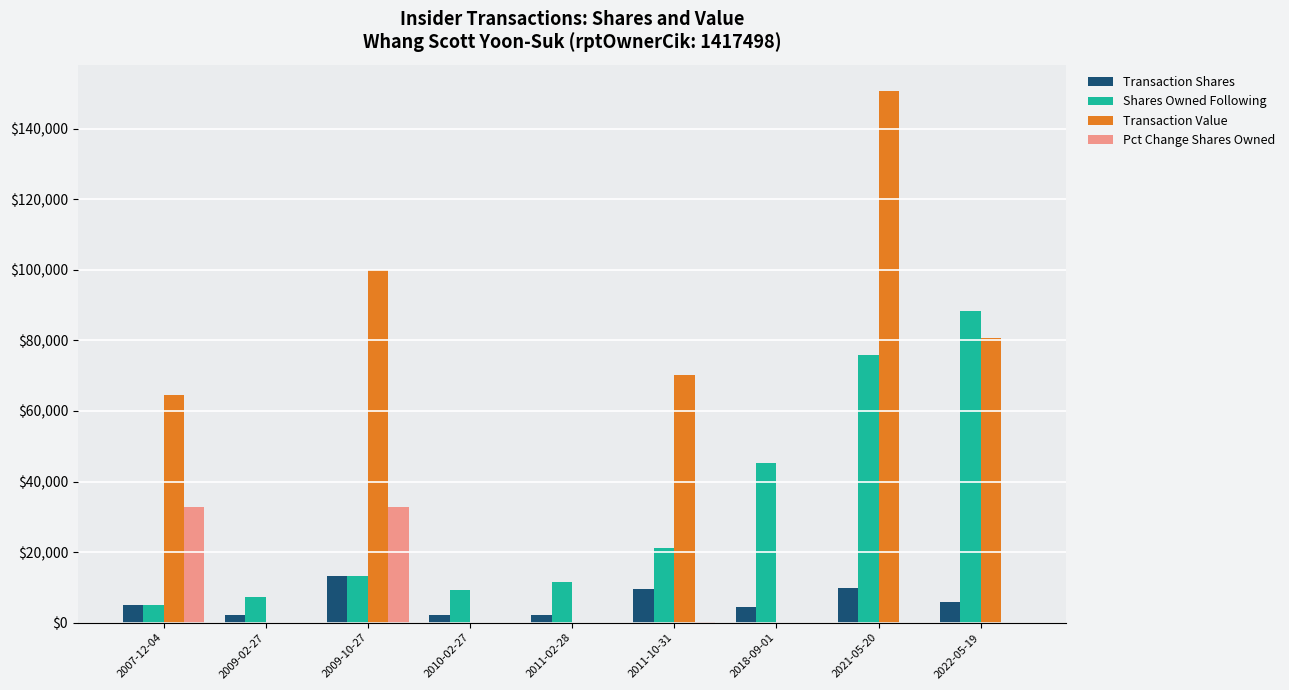

What is the maximum value for Pct Change Shares Owned?

32767